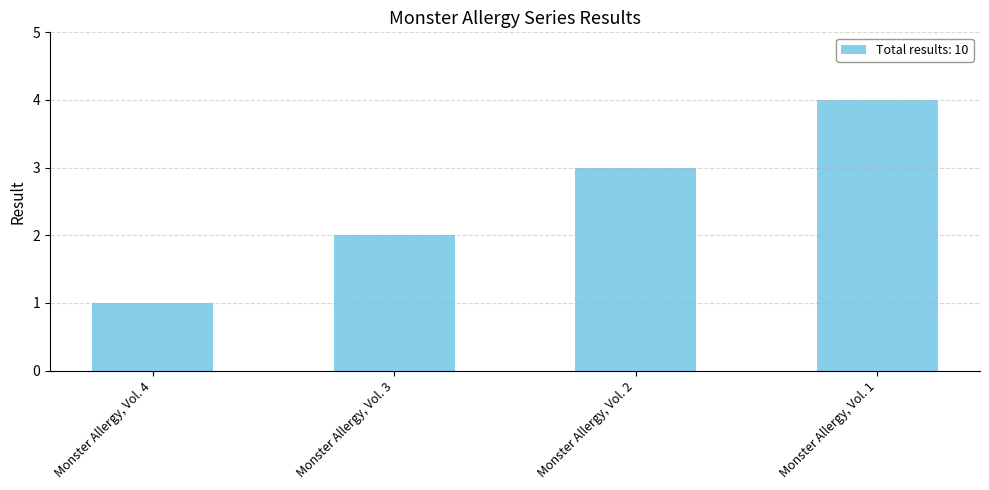

Reading left to right, what are all the values shown in this chart?

1	2	3	4